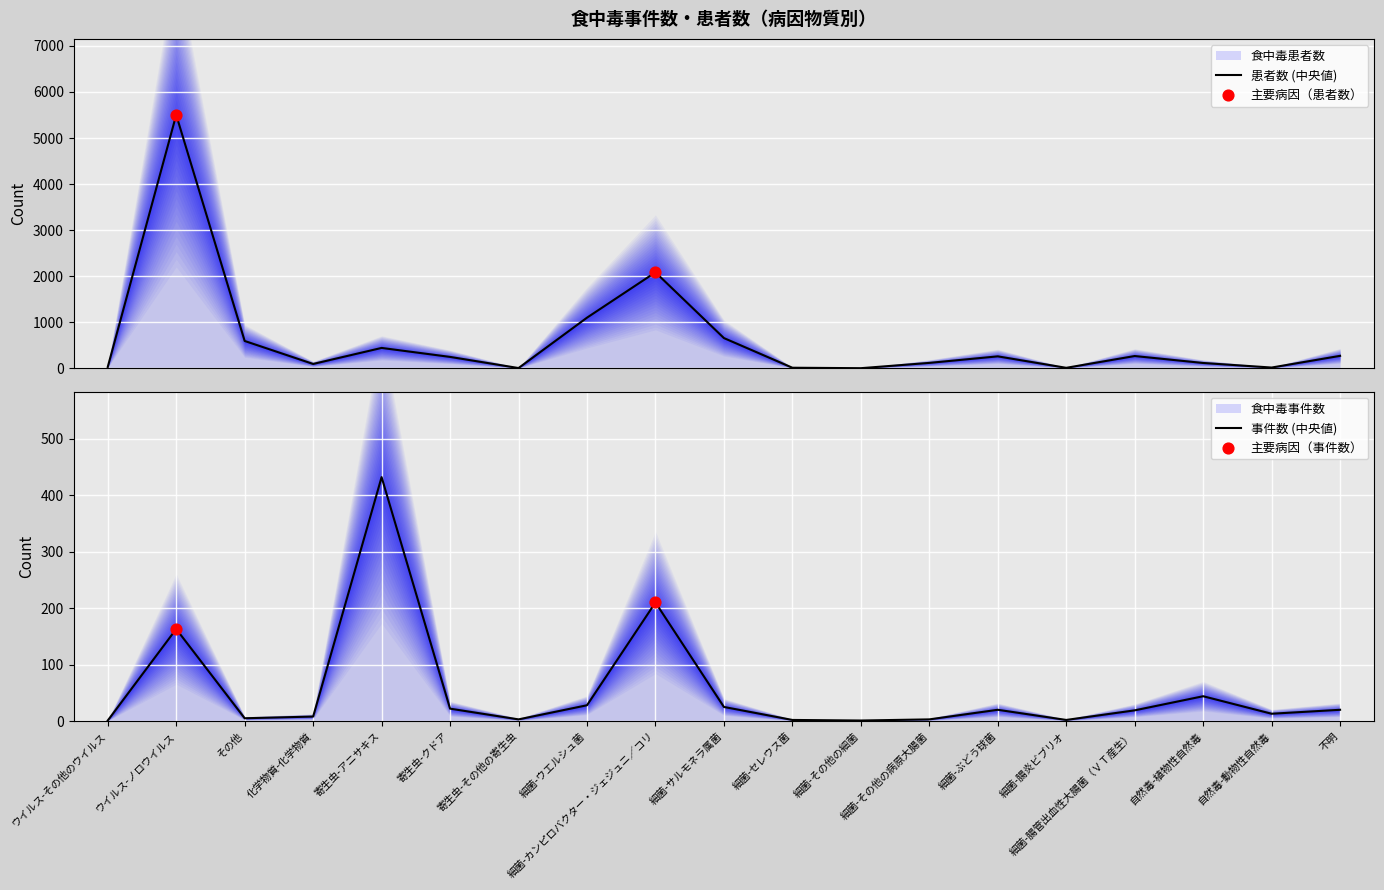

At how many categories does at least one series exceed 4406?

1